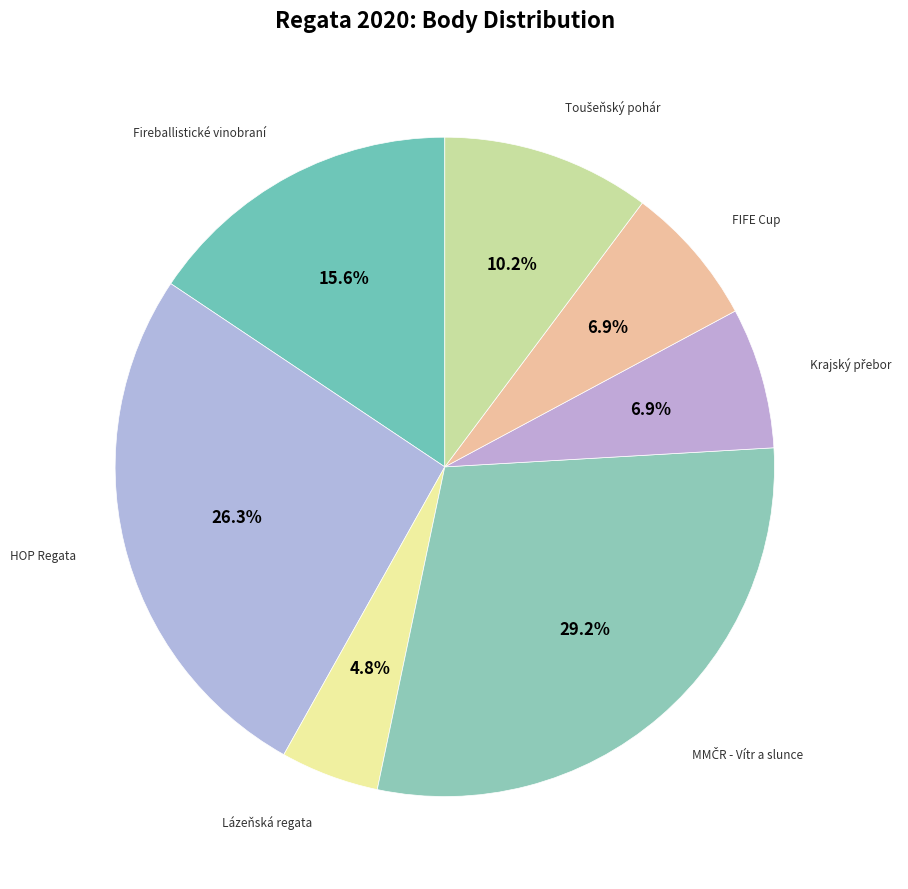

Is there a majority slice in this chart?

No